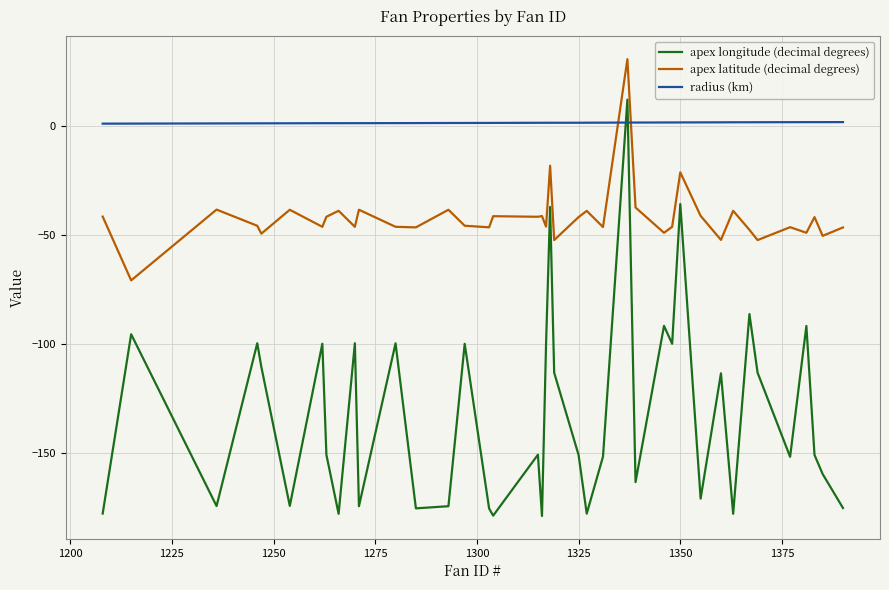

How many distinct data groups are displayed?

3